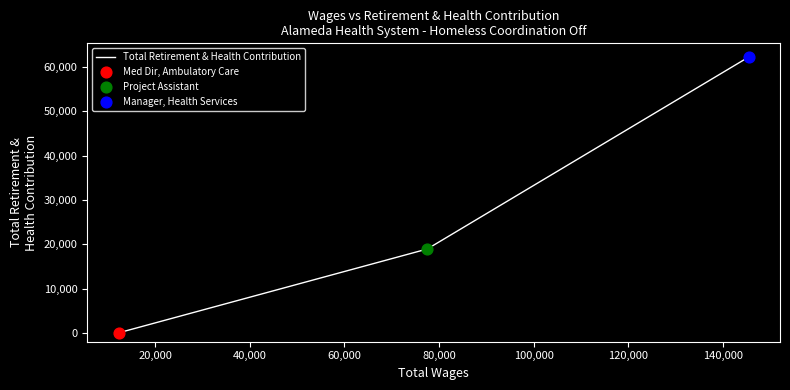

What is the difference between the maximum and second lowest values?

43292